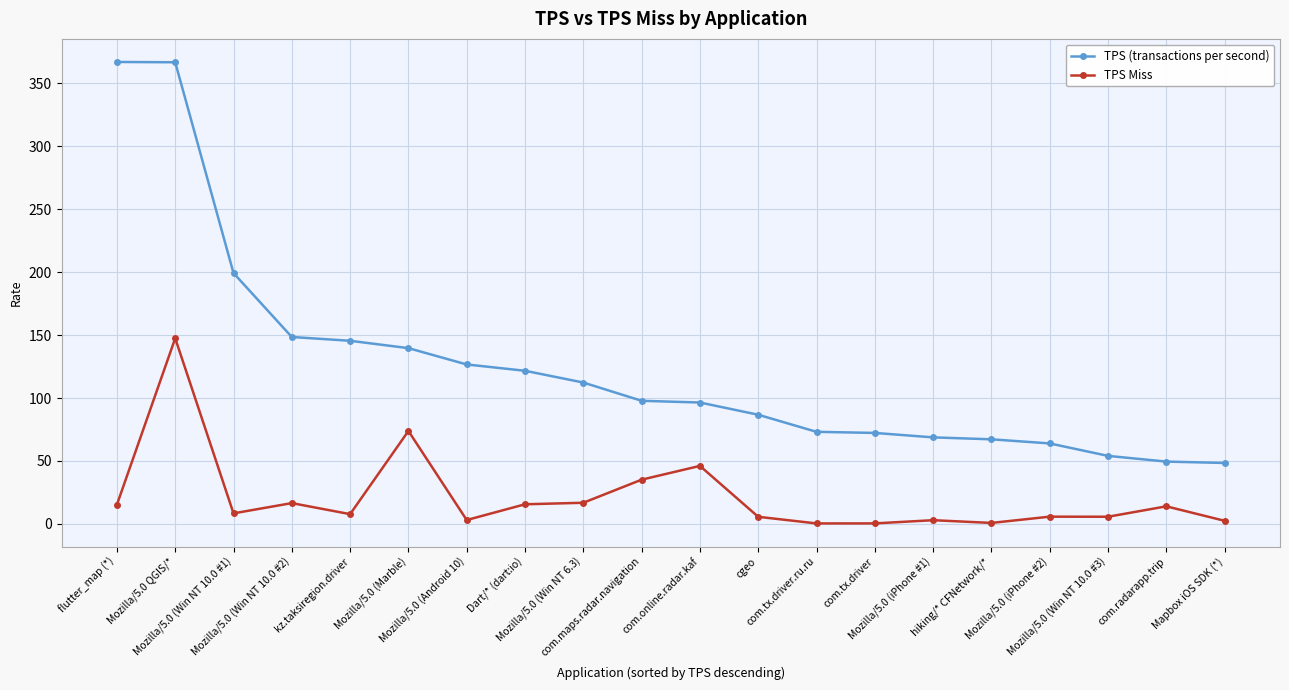

True or false: TPS Miss and TPS (transactions per second) intersect in this chart.

False